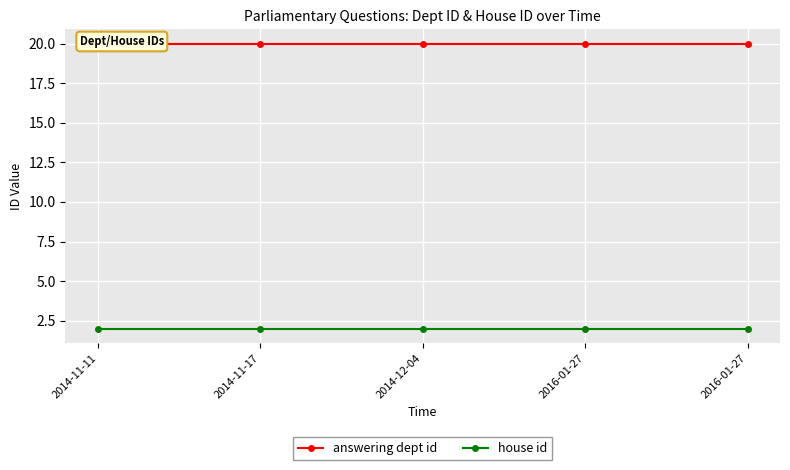

What is the label of the 1st point from the left?

2014-11-11